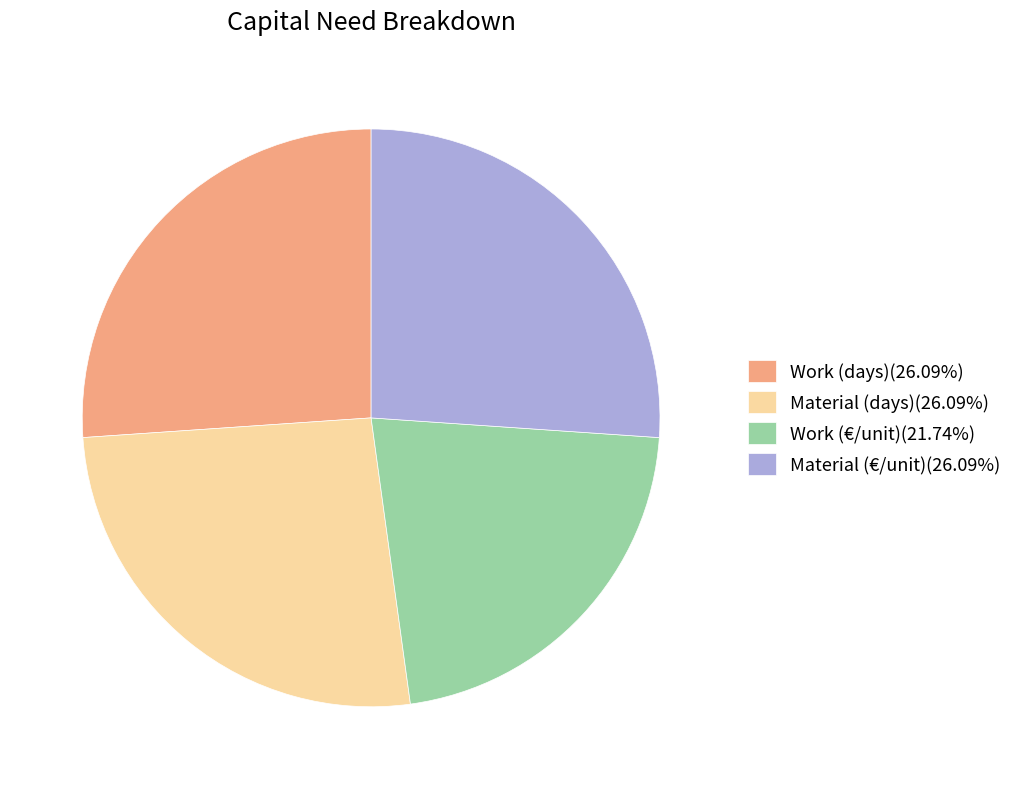

Is there a majority slice in this chart?

No